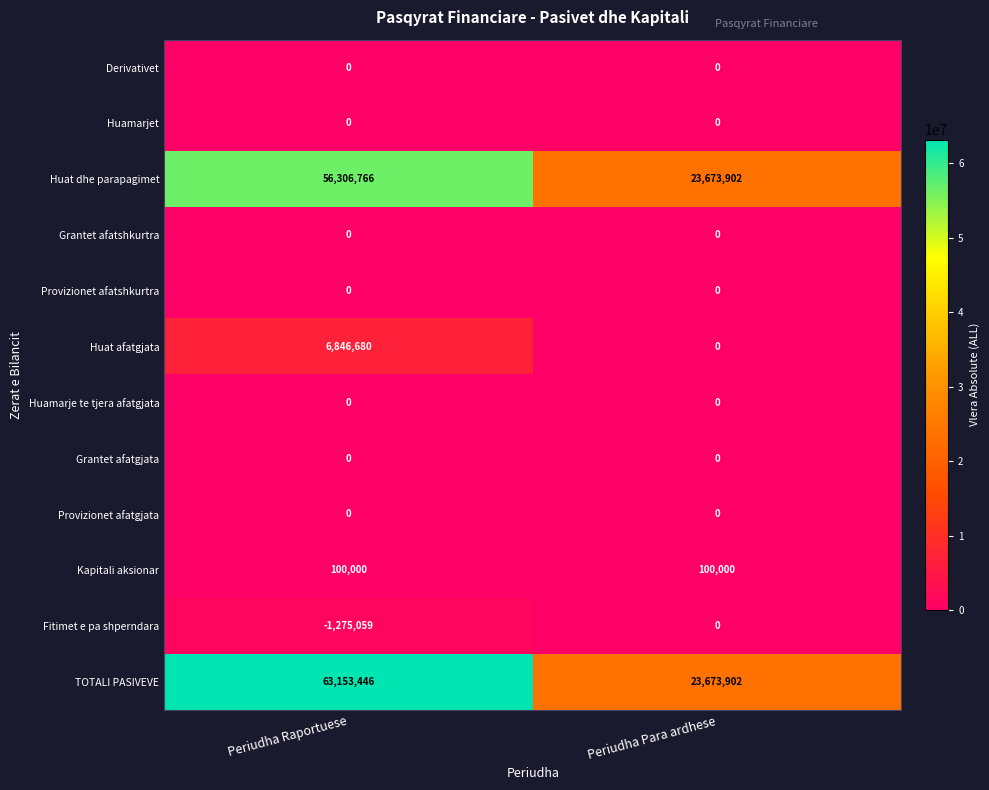

Which series has the largest total across all categories?

TOTALI PASIVEVE